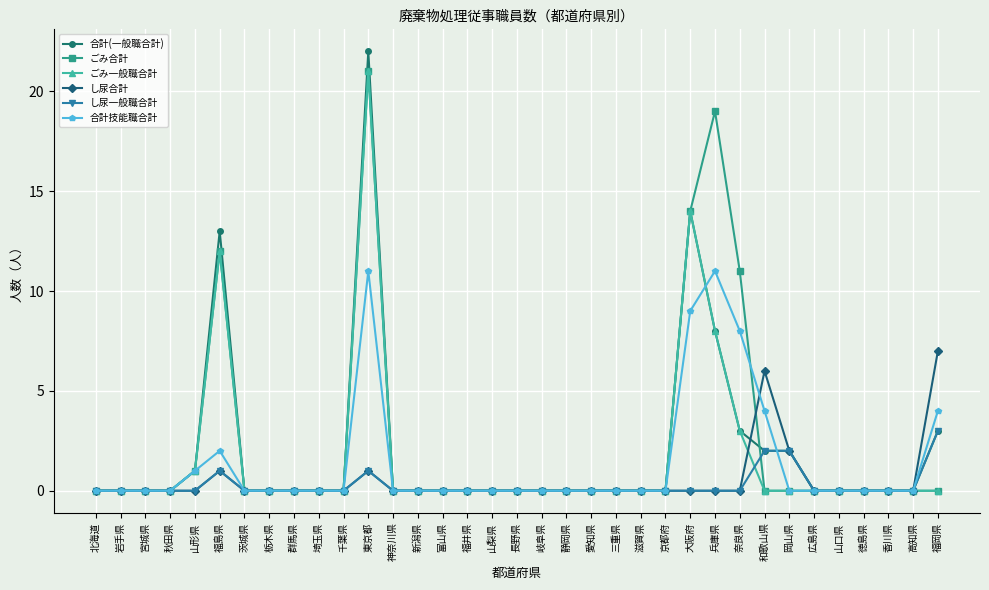

What position from the left is 東京都?

12